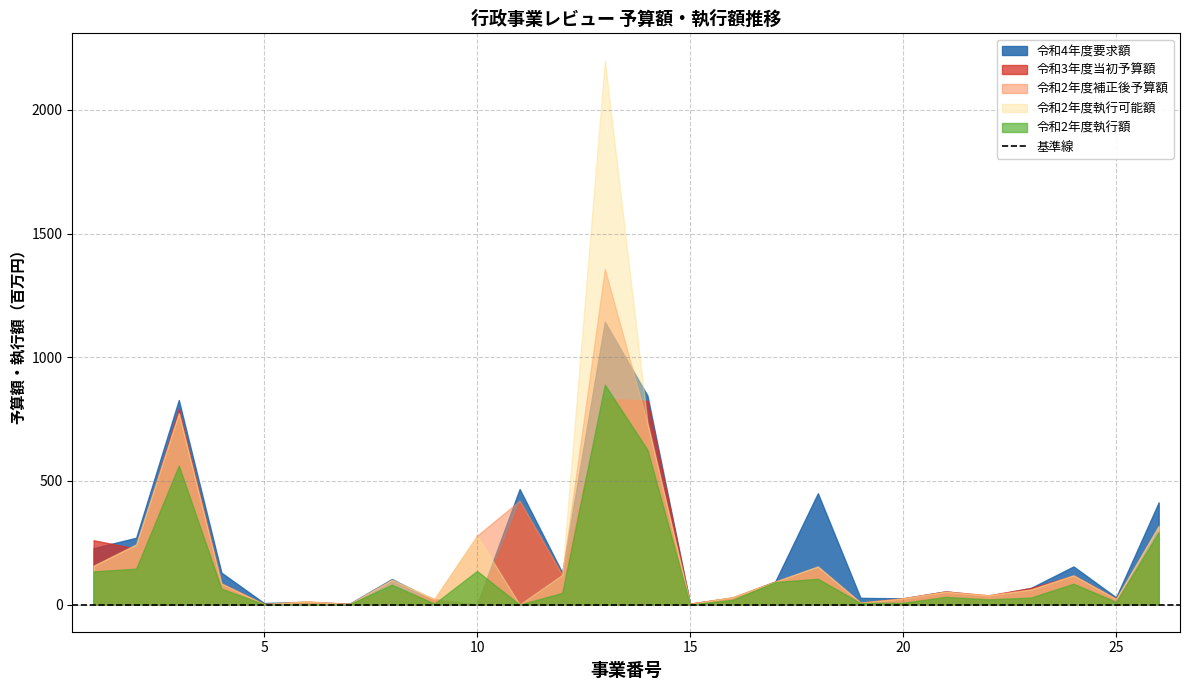

How many lines are shown in the chart?

5